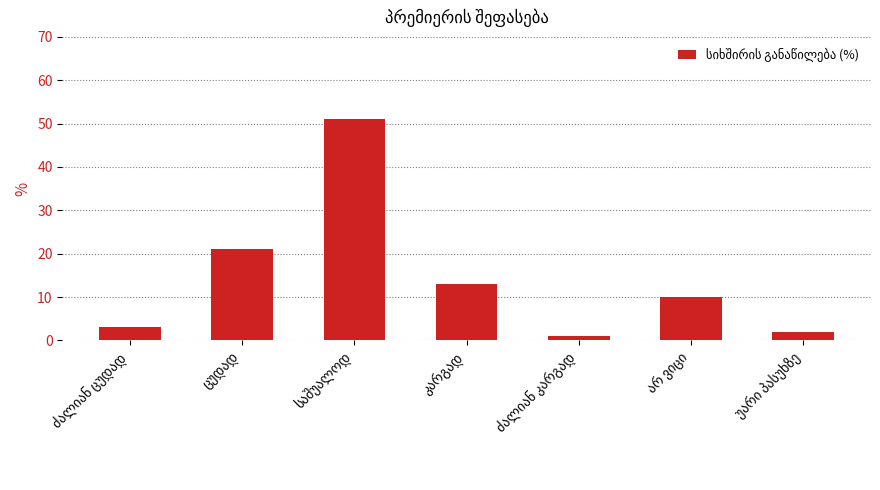

What is the average value?

14